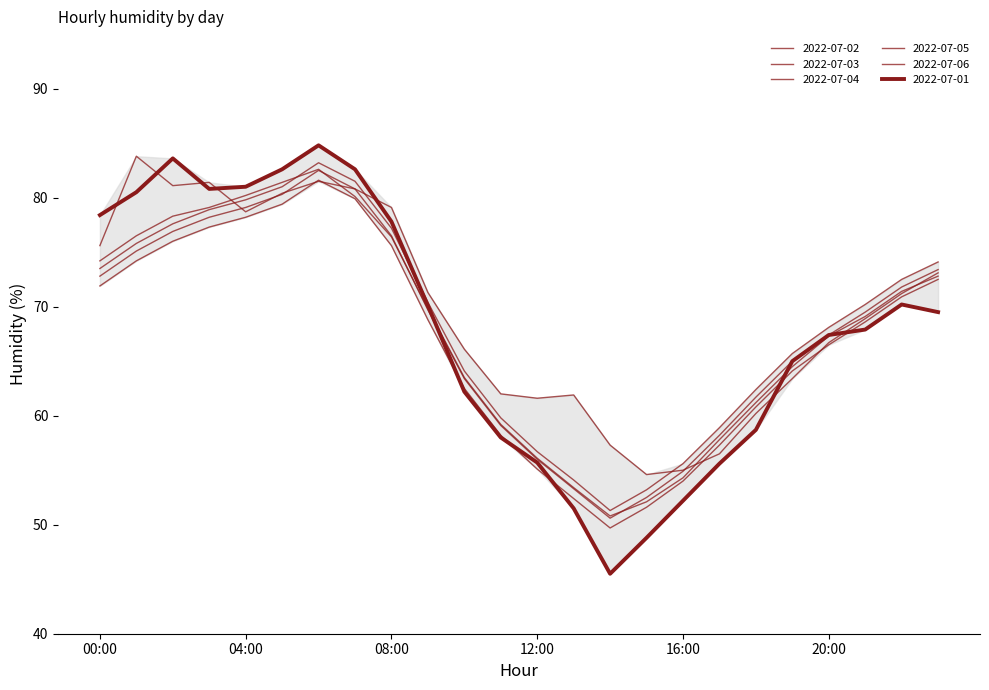

Does the chart display data point markers on the line(s)?

No